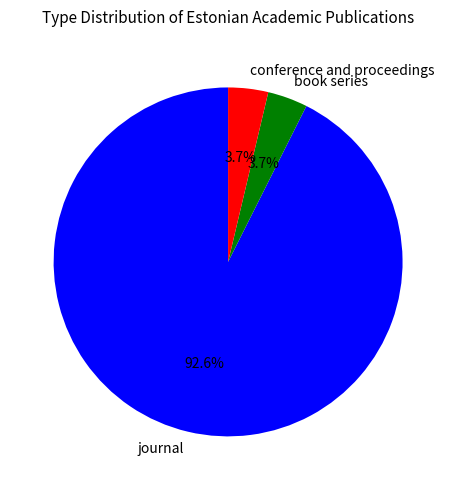

How many slices are in this pie chart?

3